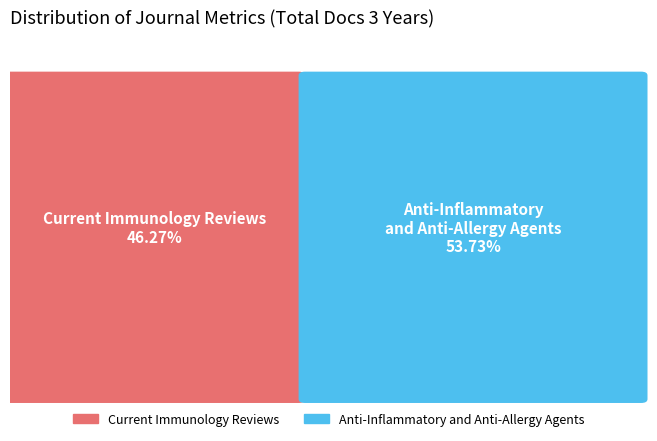

Which slice is the largest?

Anti-Inflammatory and Anti-Allergy Agents